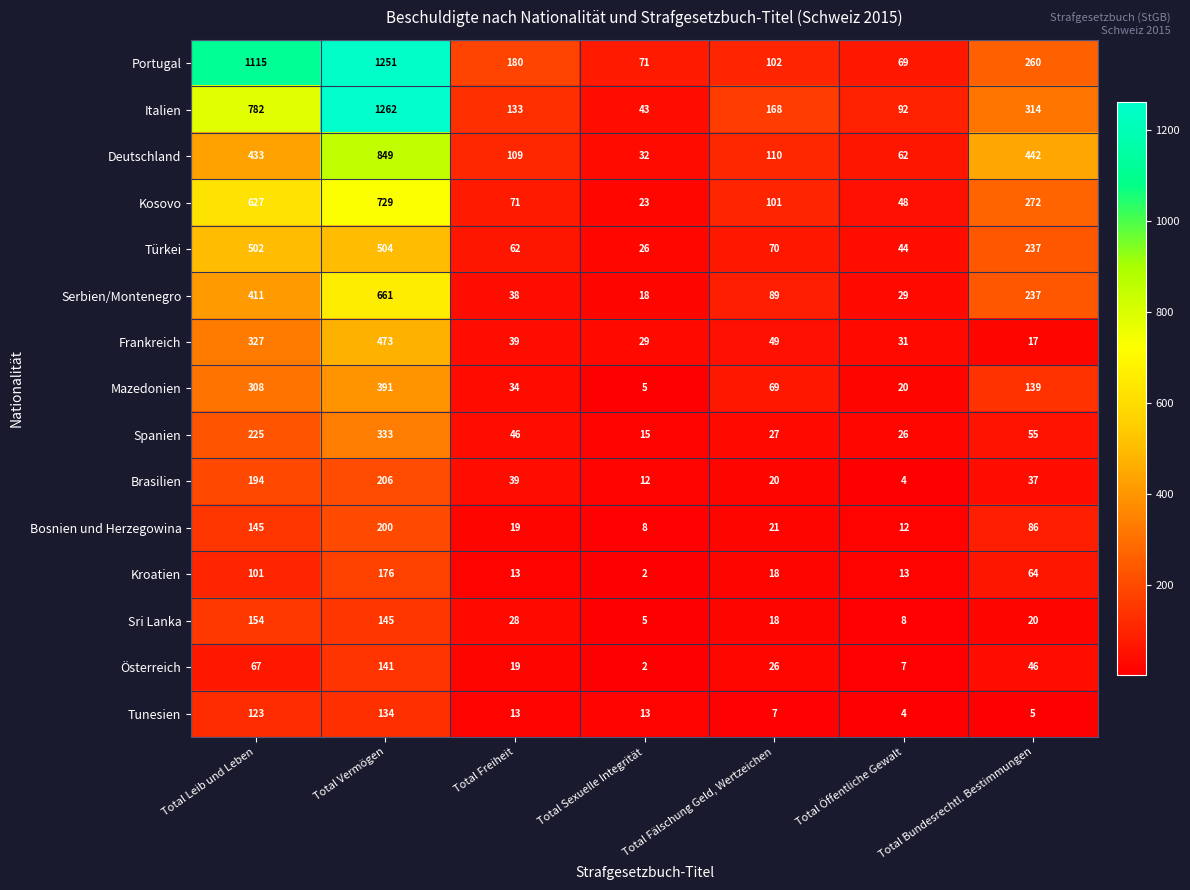

What is the difference between the maximum and minimum values in the Frankreich series?

456